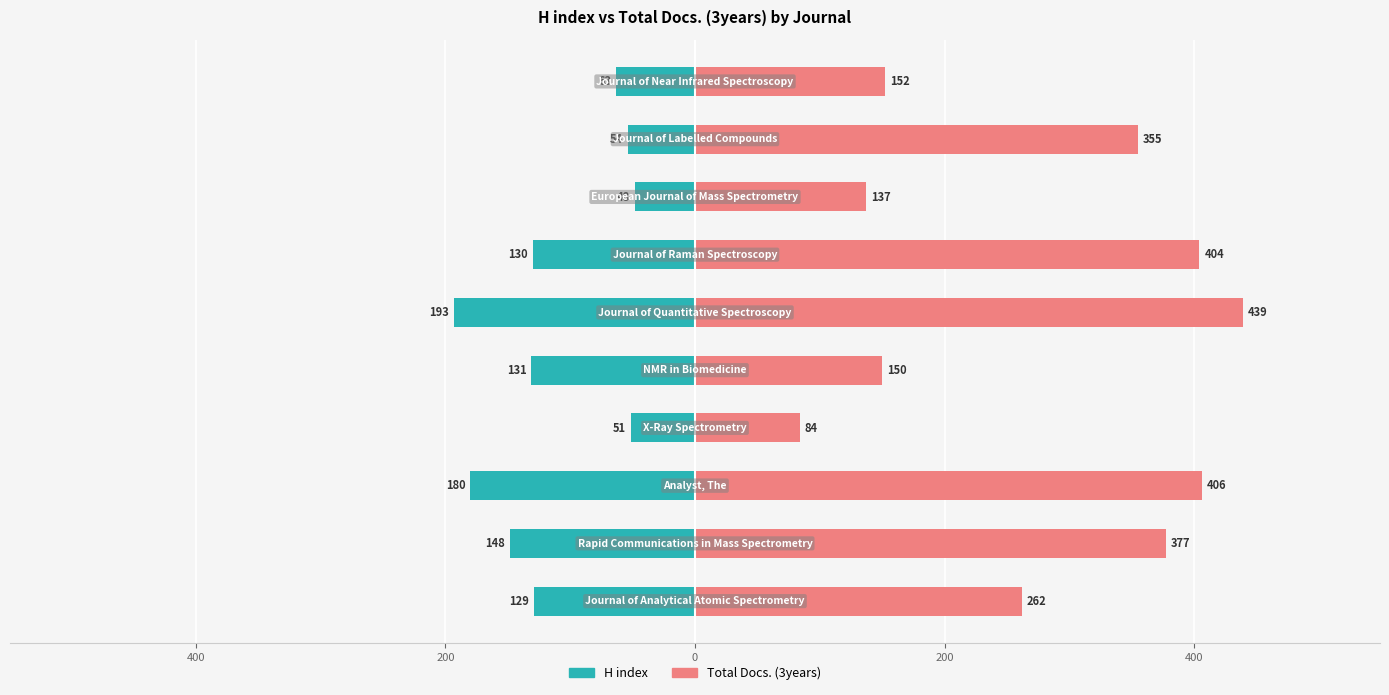

Between 7 and 9, which series saw the biggest shift?

H index